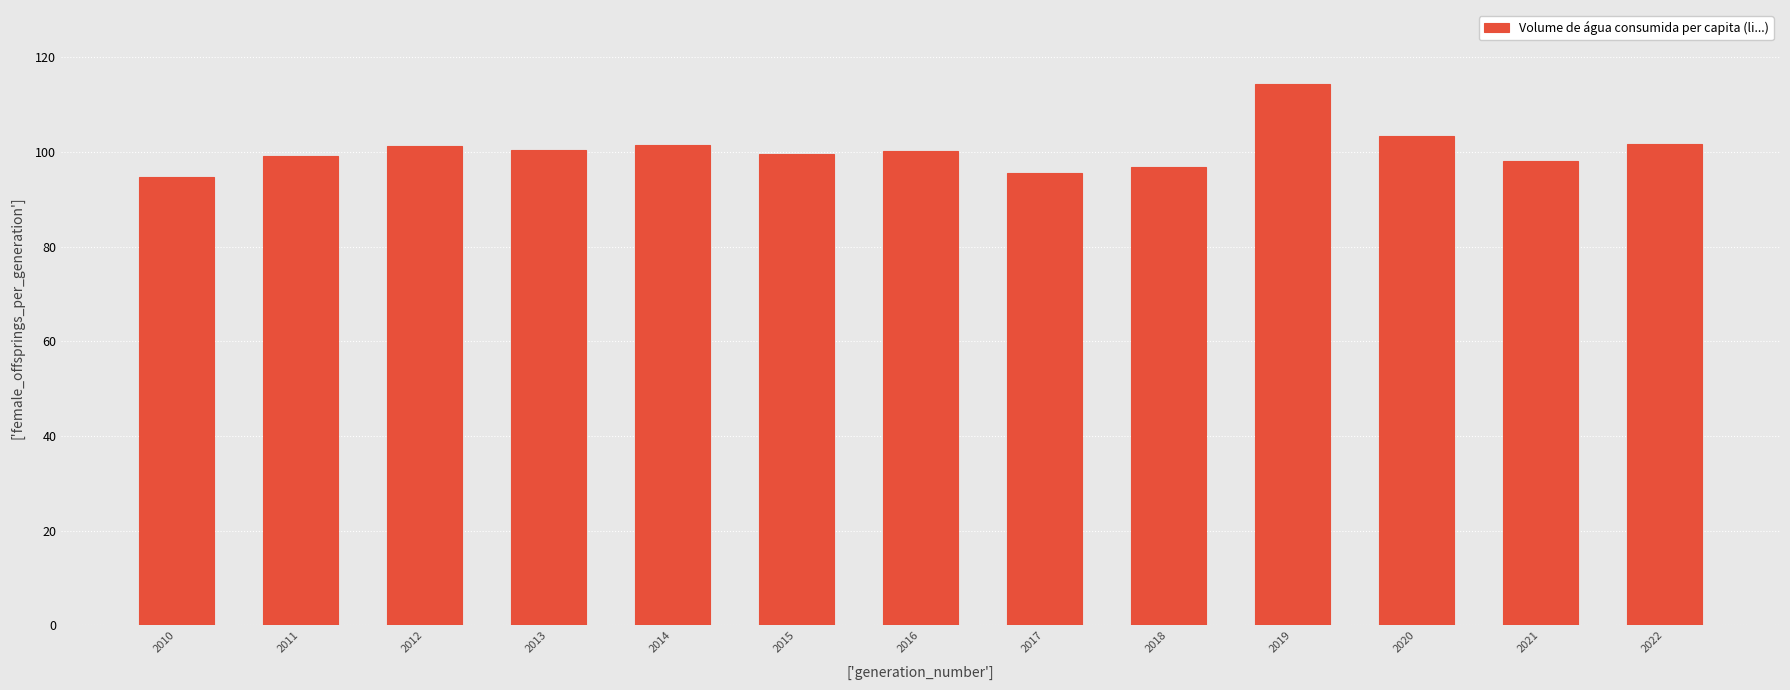

What is the value of the 1st bar from the left?

94.6